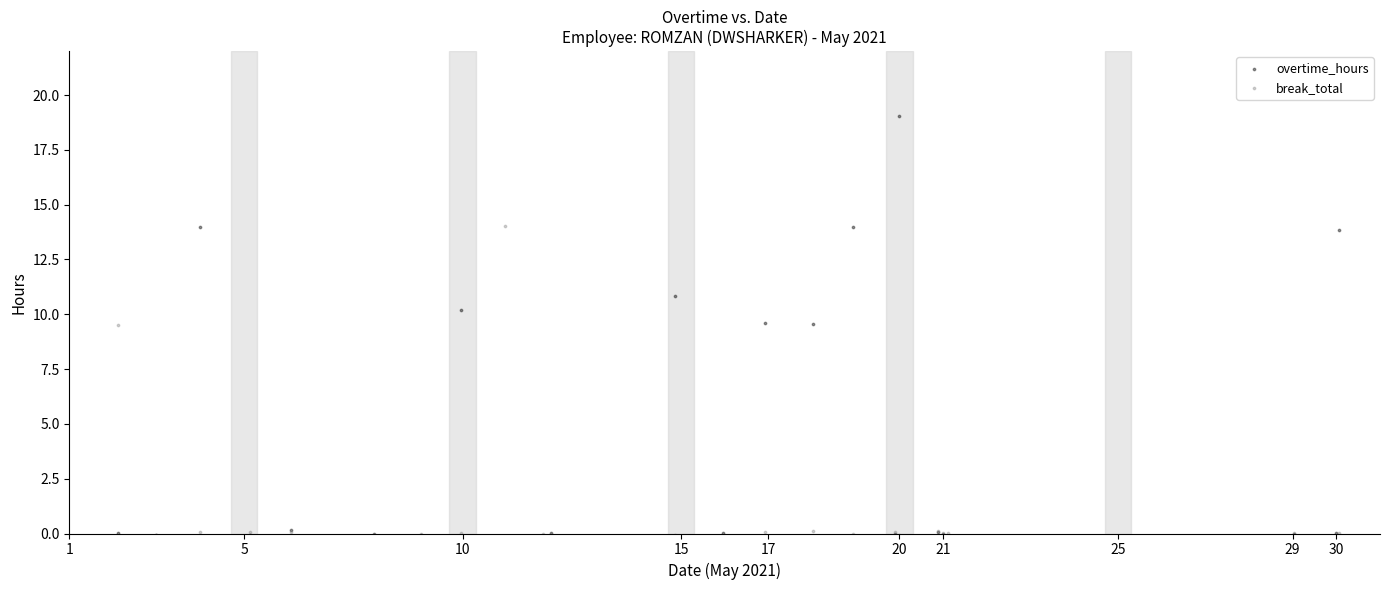

Which series has the widest spread of Y values?

overtime_hours